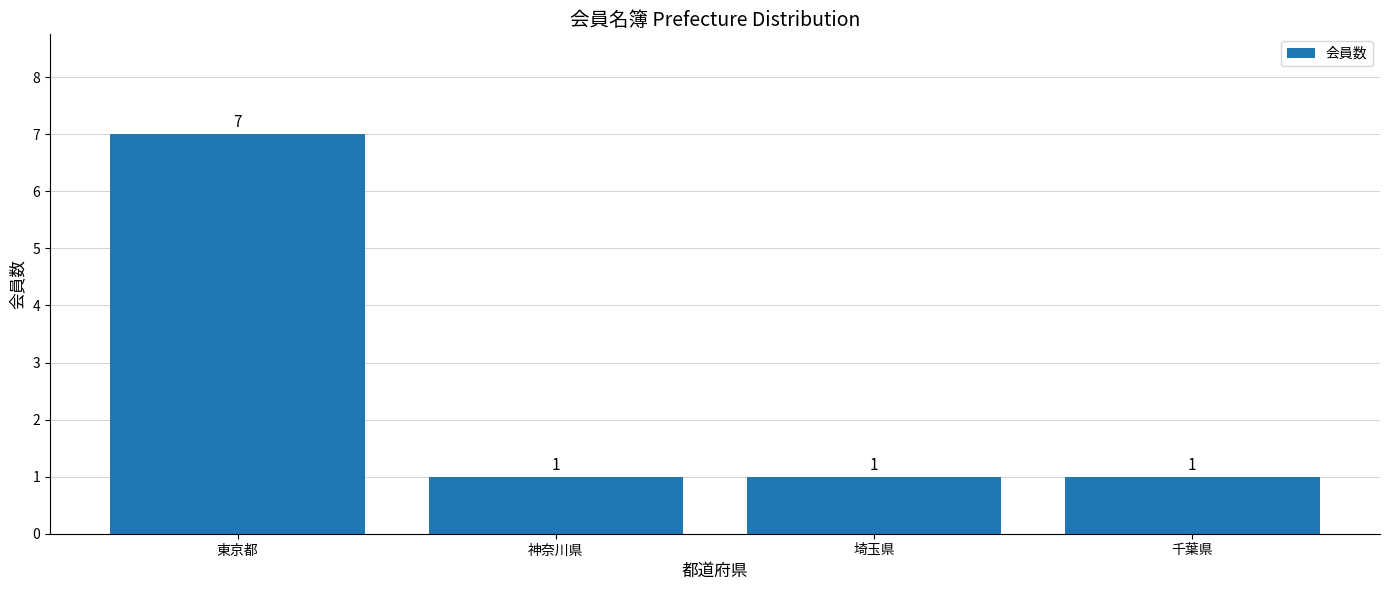

Does the chart contain any negative values?

No